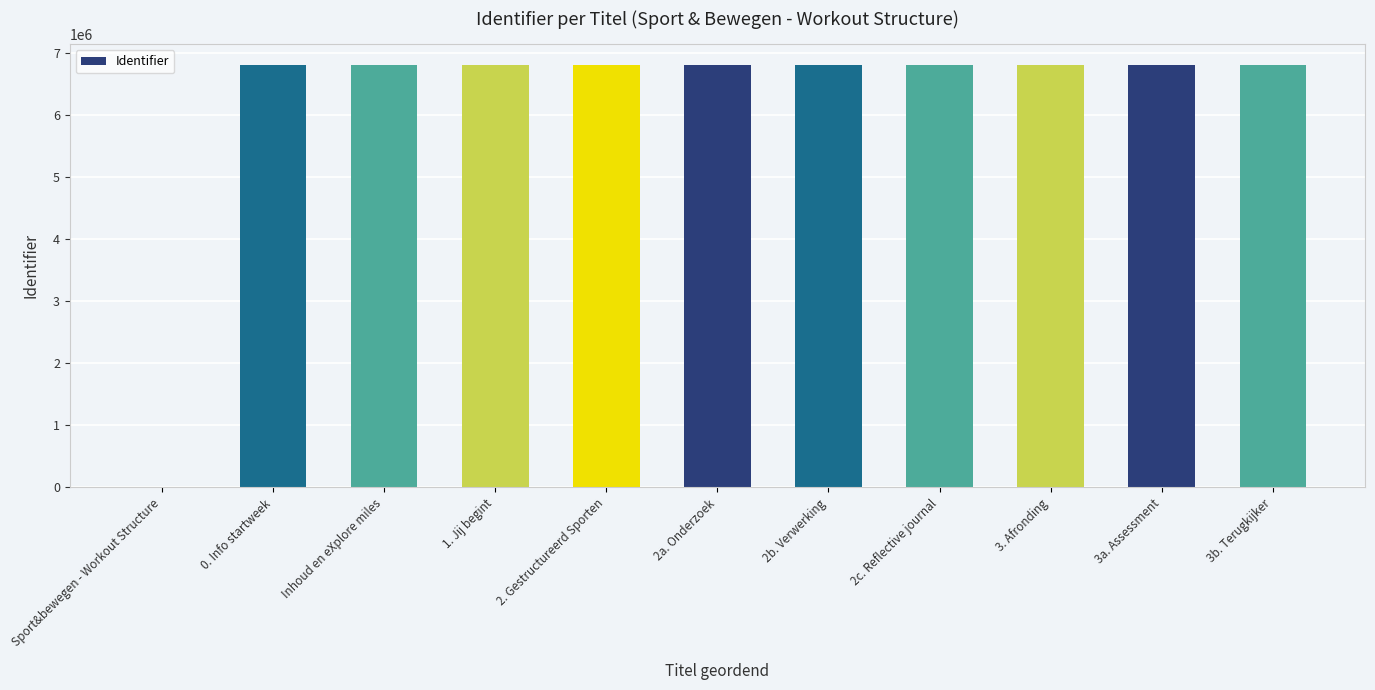

The value at 2b. Verwerking is 6797169. True or false?

True